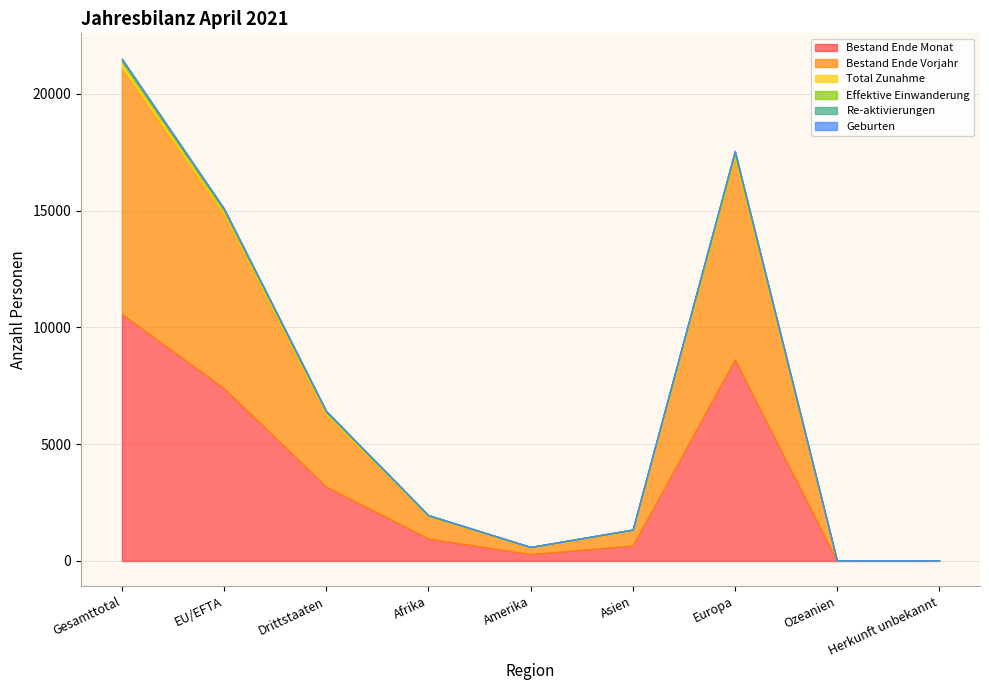

At which category does the chart reach its peak across all series?

Gesamttotal